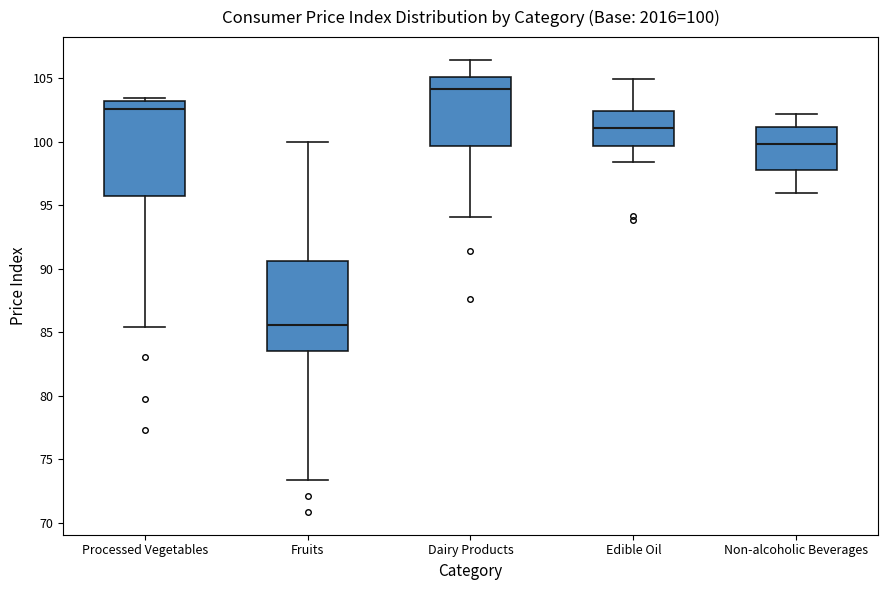

Which box has the highest median line?

Dairy Products